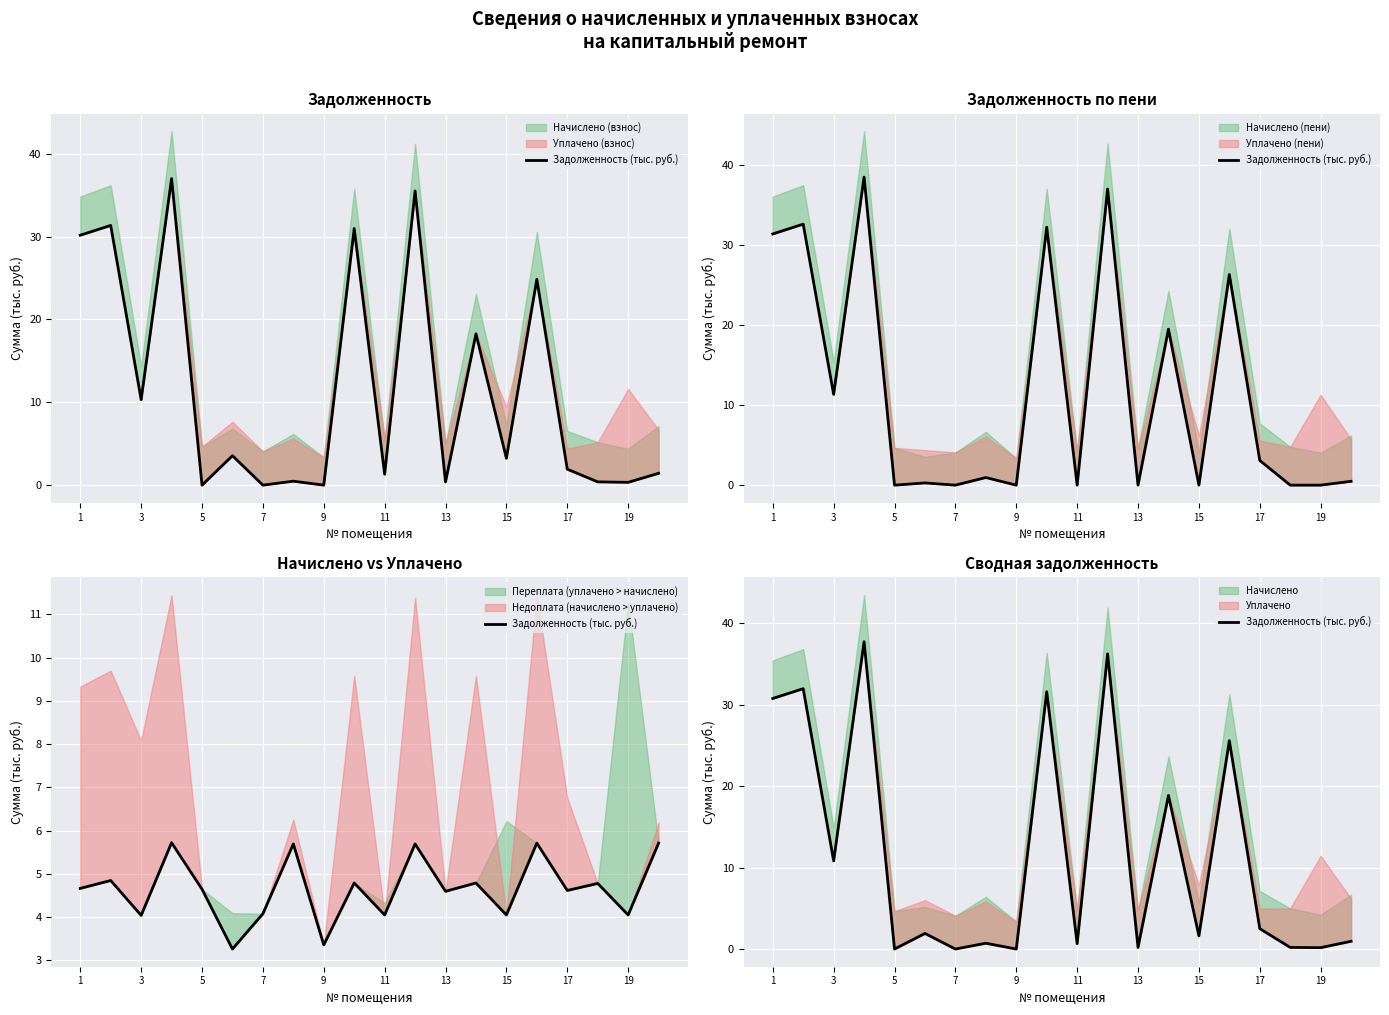

How many points are higher than both their immediate neighbors (excluding endpoints)?

8